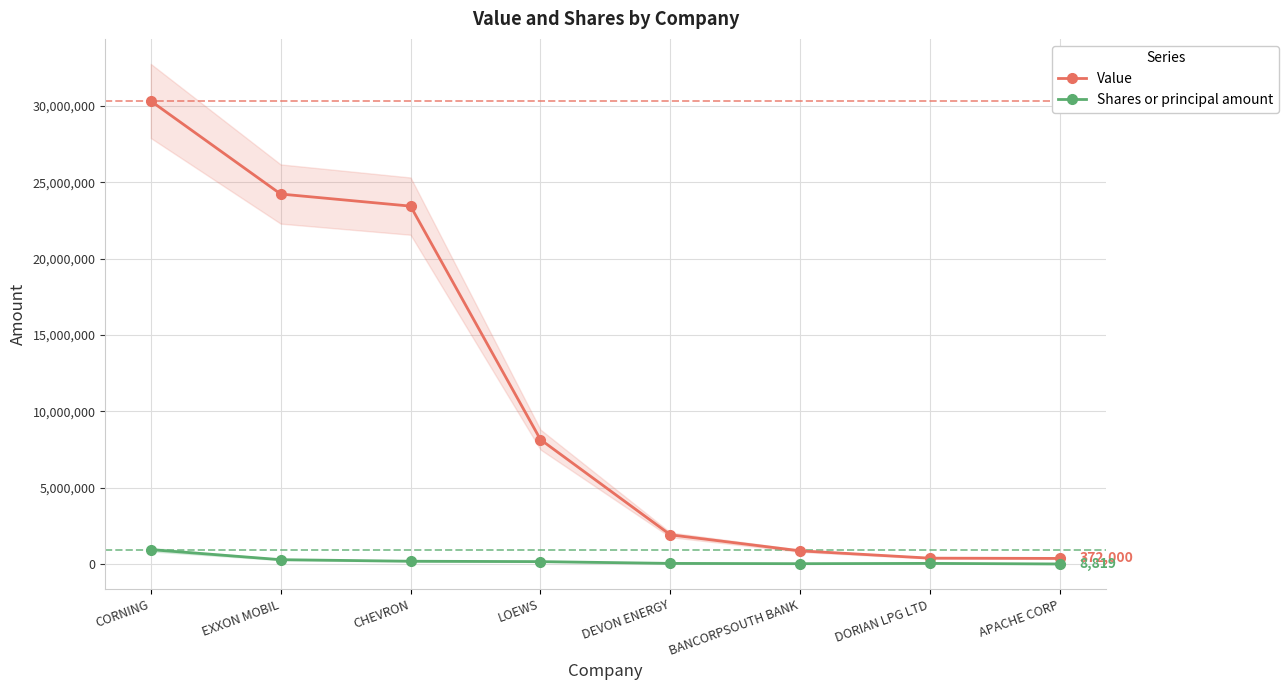

What are all the series names shown in the legend?

Value, Shares or principal amount